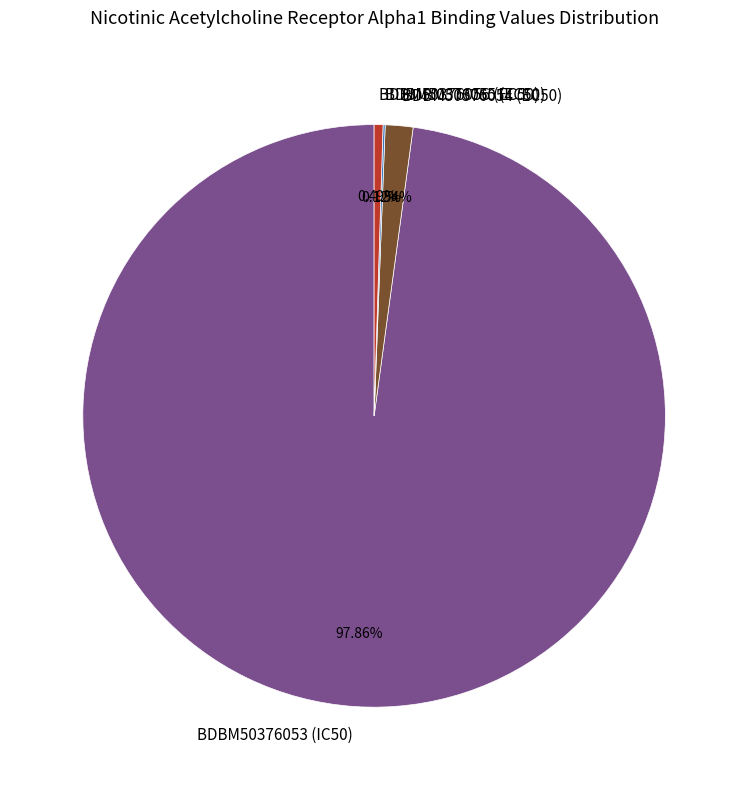

Is the sum of BDBM50376056 (EC50) and BDBM50376054 (EC50) greater than half?

No